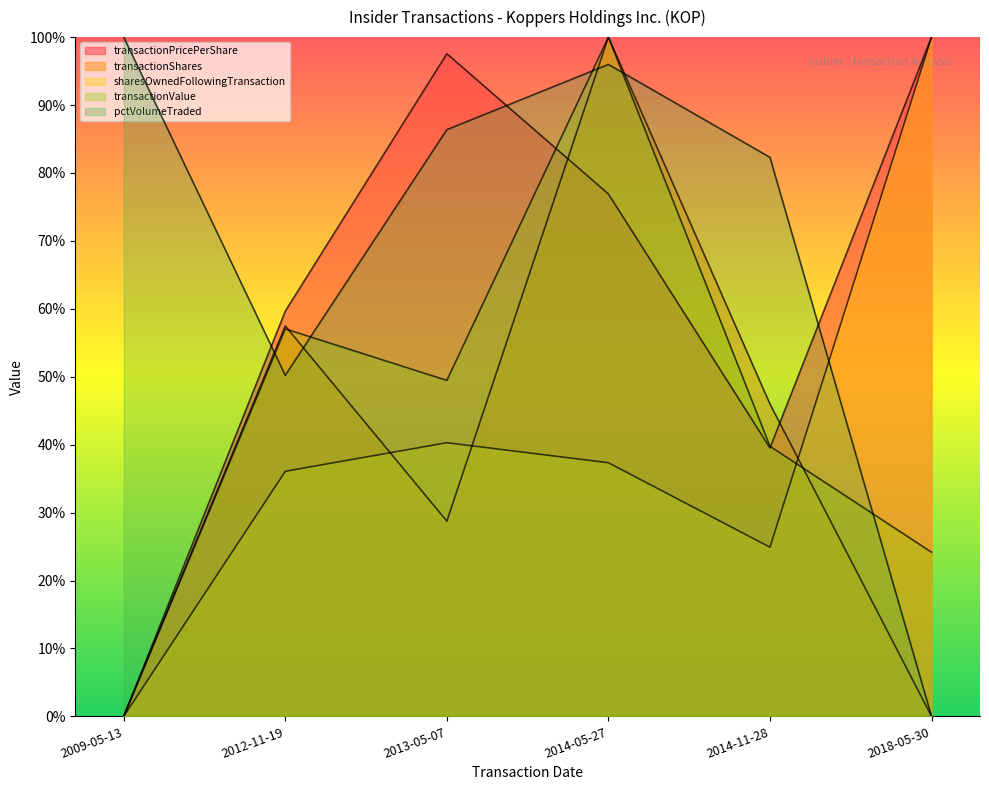

List the labels in order of transactionValue value, largest first.

2014-05-27, 2012-11-19, 2013-05-07, 2014-11-28, 2018-05-30, 2009-05-13